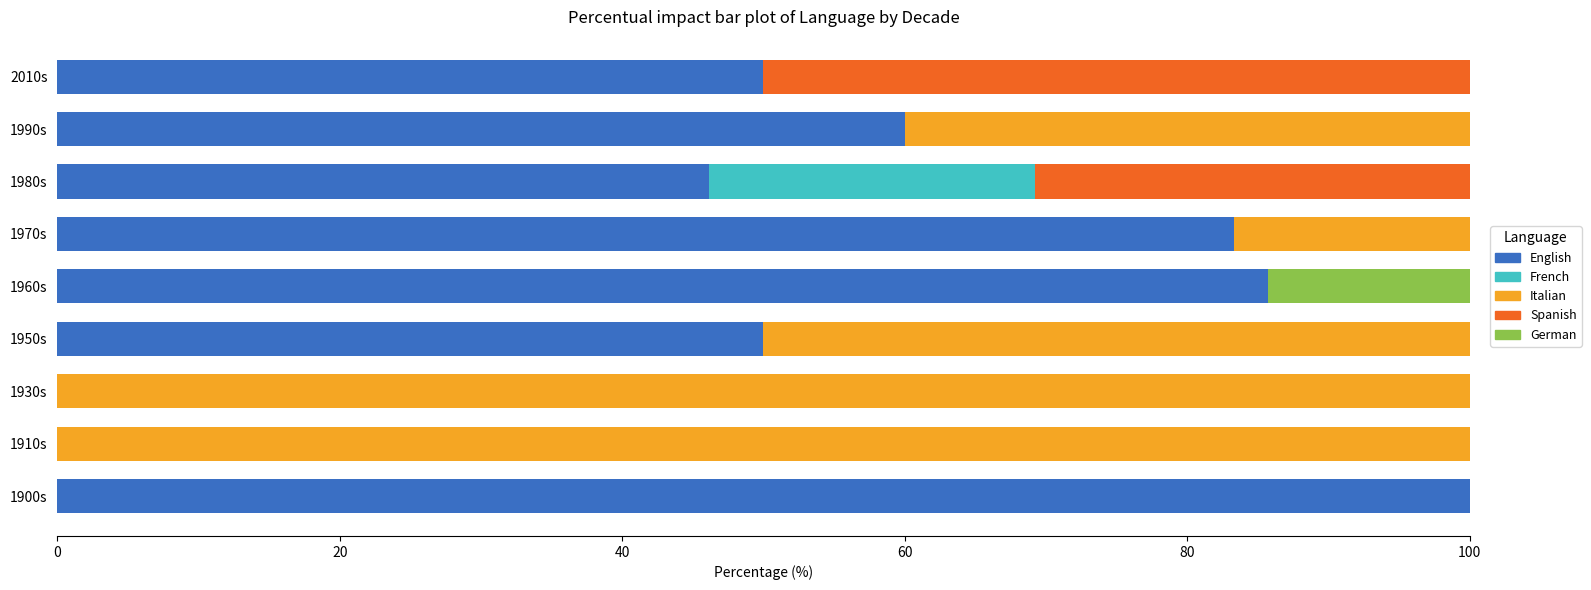

Is it true that English equals 50.0 at 1950s?

True